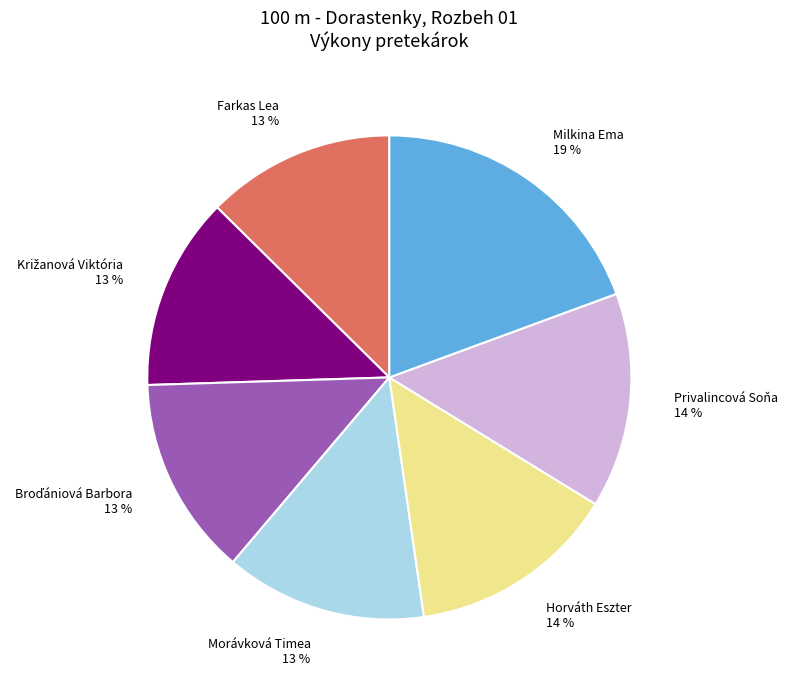

The Milkina Ema slice represents 19% of the pie. True or false?

True